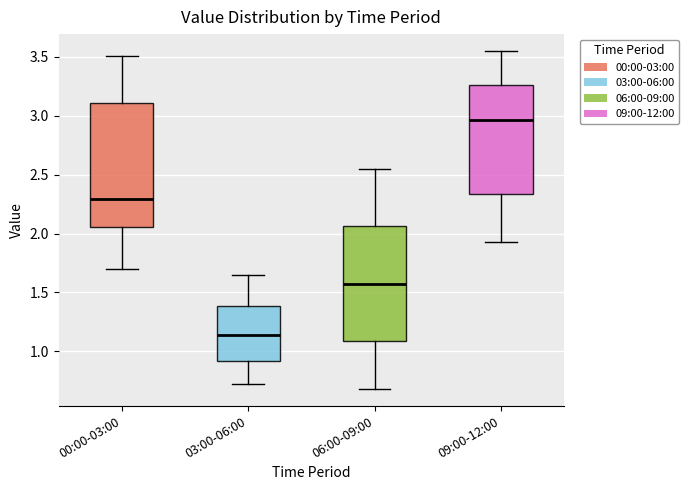

Where is the upper edge of the box for 00:00-03:00 on the y-axis? The values are not printed on the chart, so give them approximately, as read against the axis.

3.10